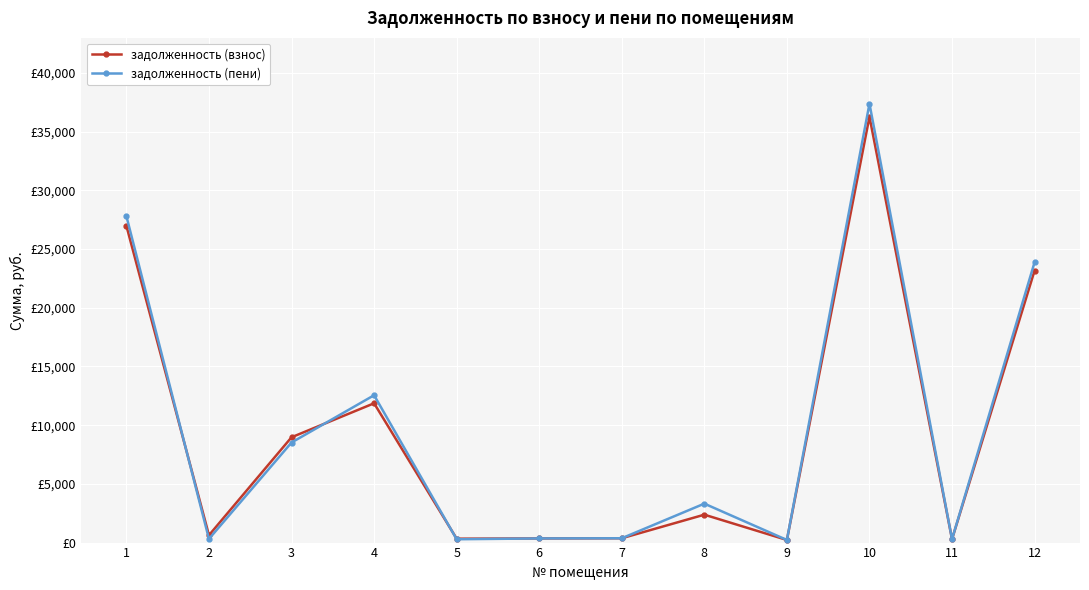

What is the sum of all задолженность (взнос) values?

111821.9